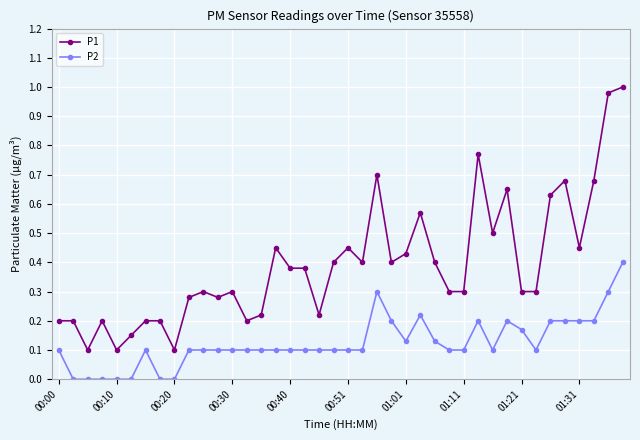

True or false: P1 has more than 1 interior local peaks.

True